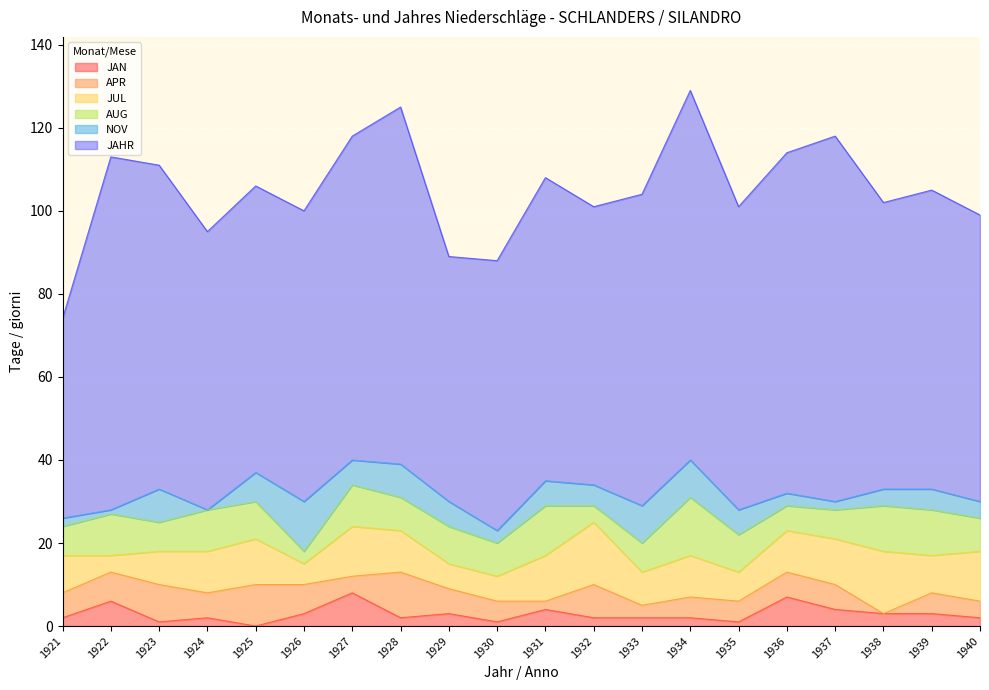

Where does the JUL series first go above 10?

1925